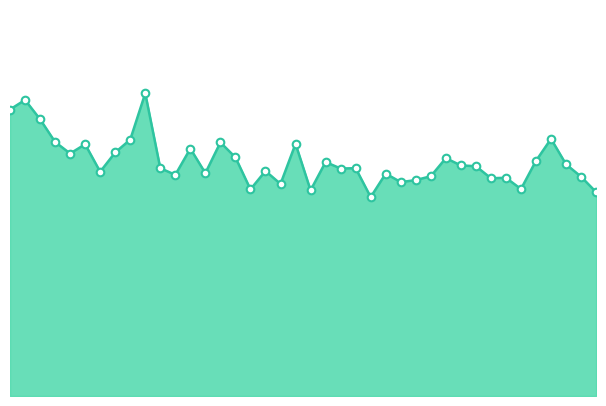

Does the chart have visible grid lines?

No